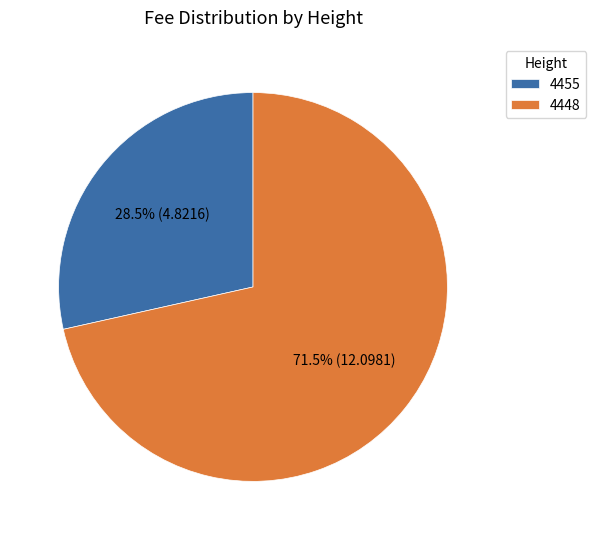

Between 4455 and 4448, which is larger?

4448